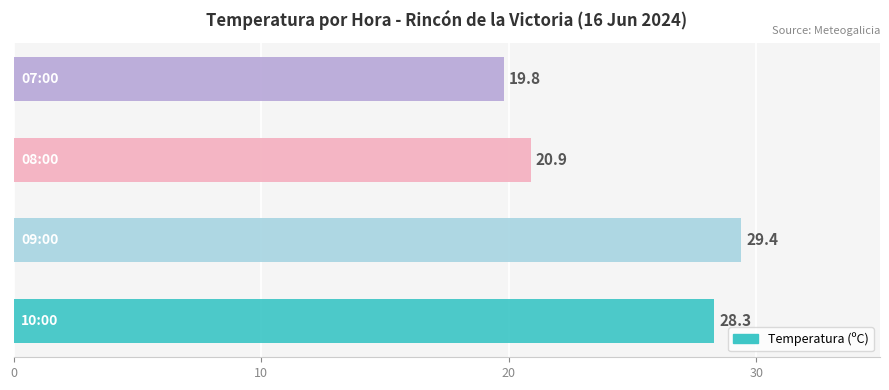

What is the smallest value displayed?

19.8